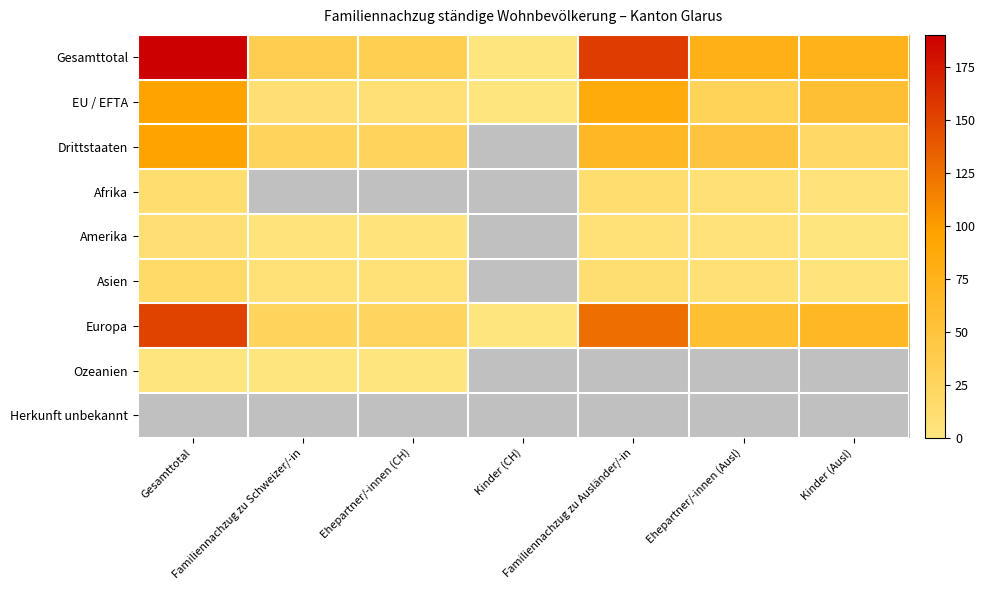

What is the spread (max minus min) of values at Kinder (Ausl)?

75.0